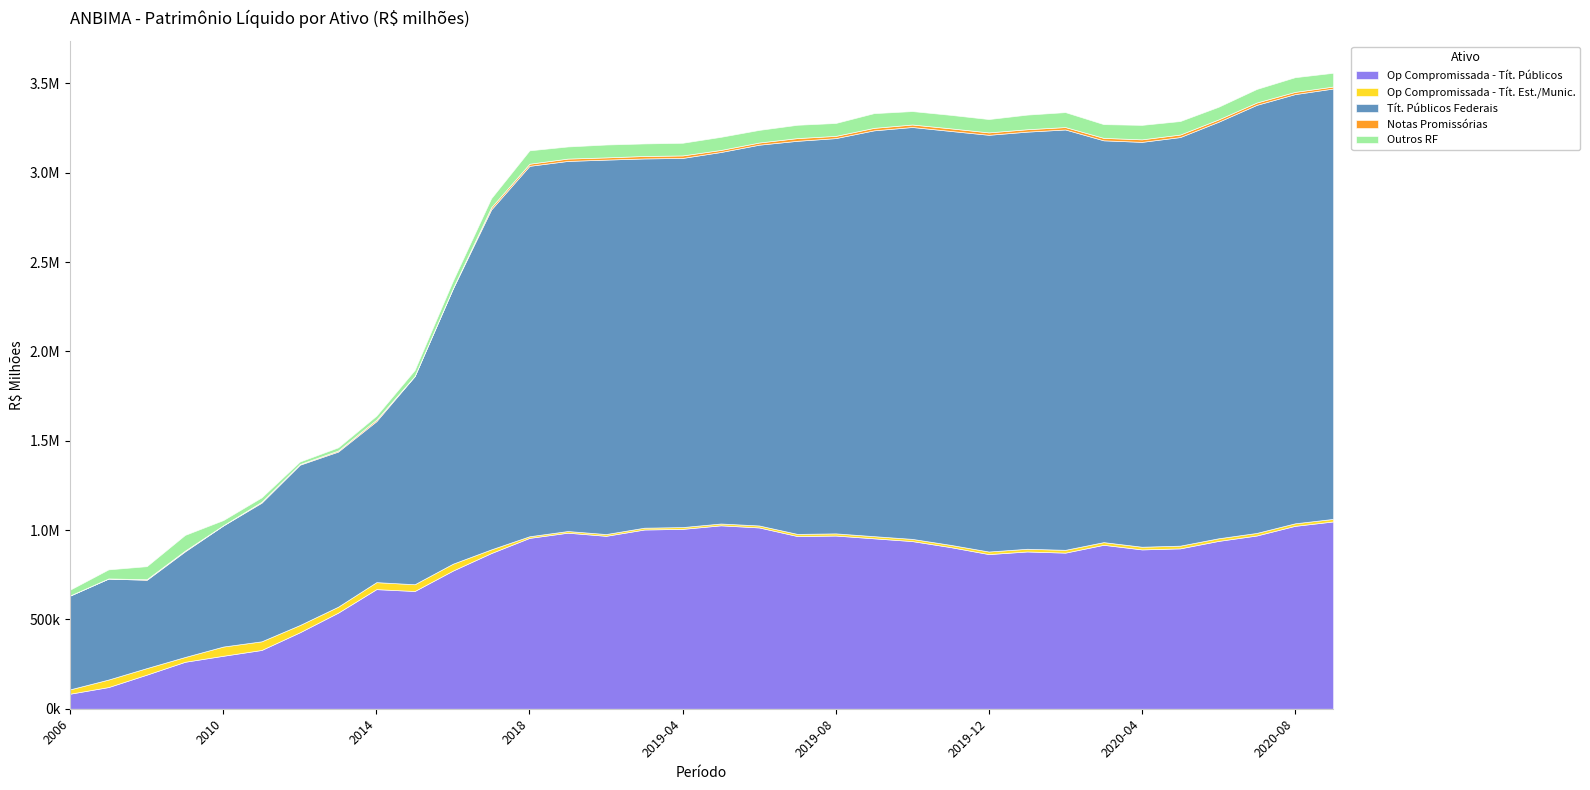

What is the lowest value of the Op Compromissada - Tít. Est./Munic. series?

9100.8